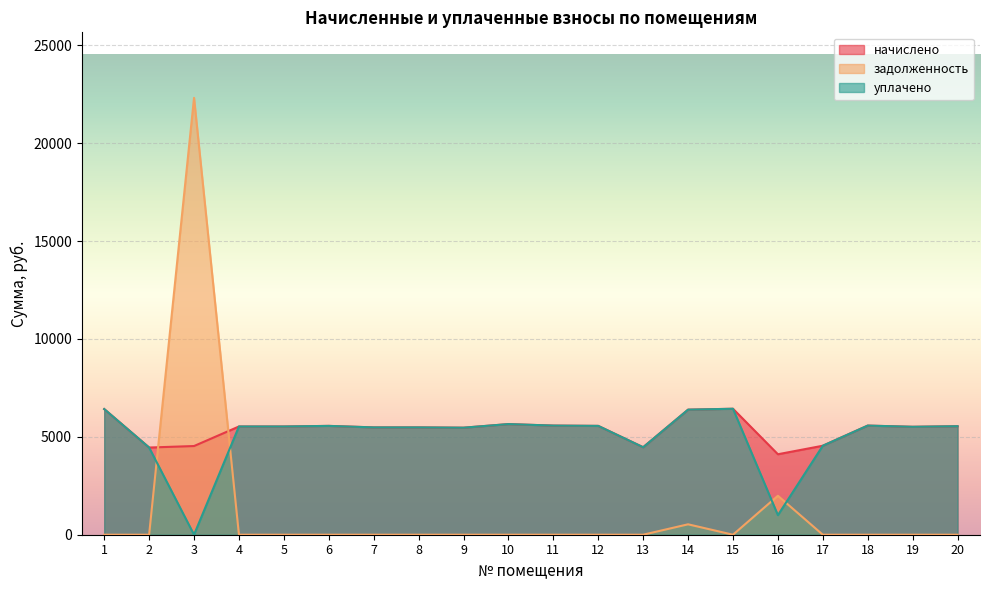

Which series changed the most between 4 and 17?

начислено